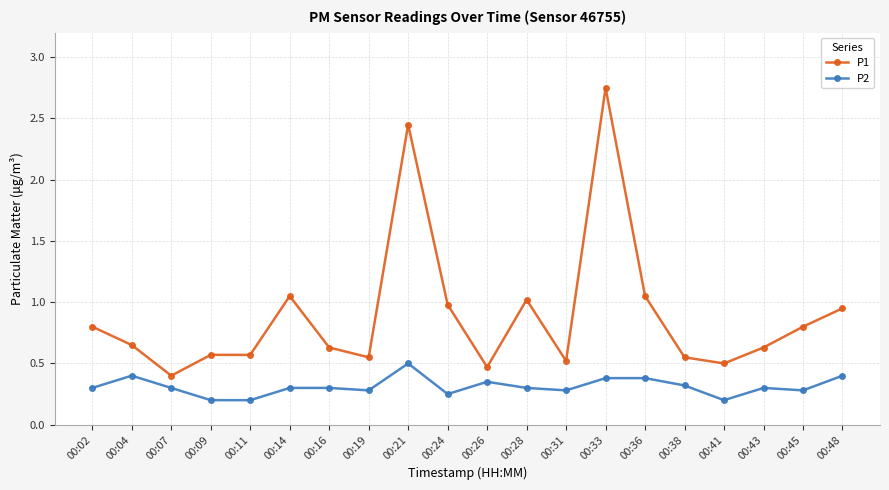

Count the P2 values in the range 0 to 1.

20